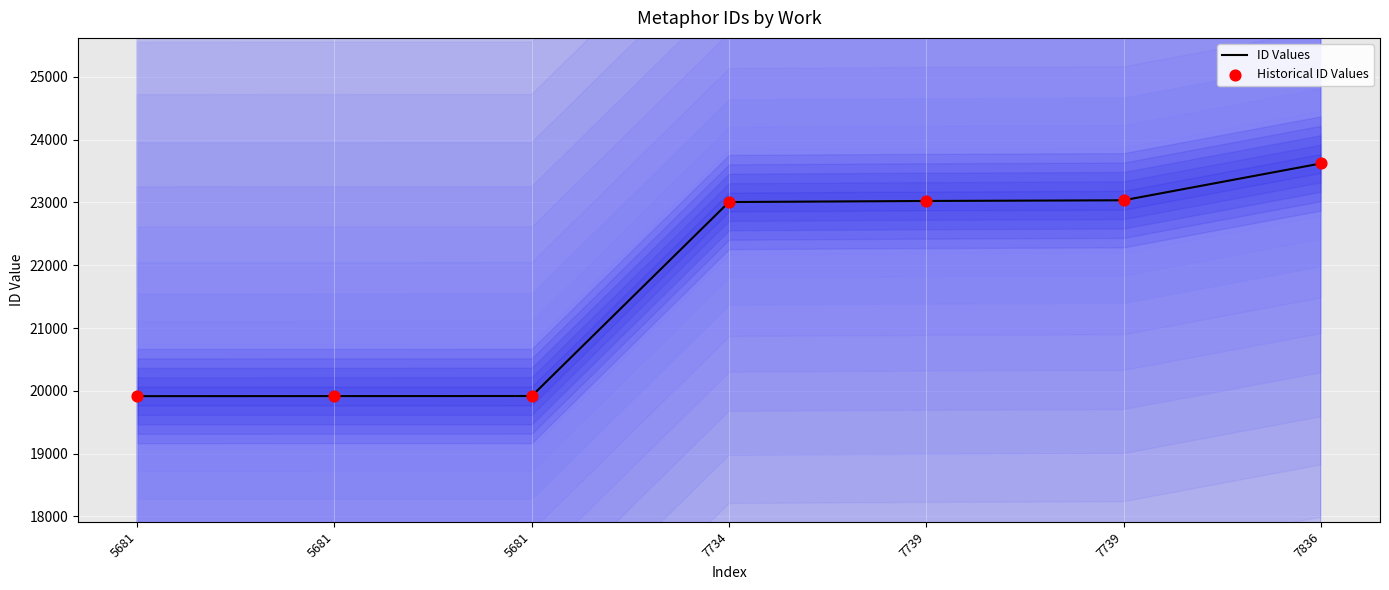

Which series has the largest total across all categories?

ID Values